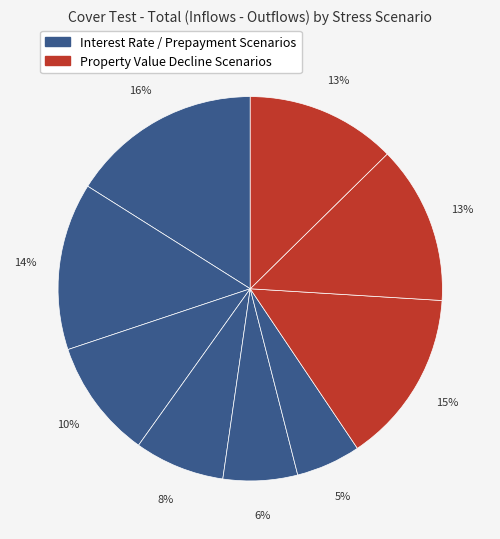

Count the number of slices in the pie.

9